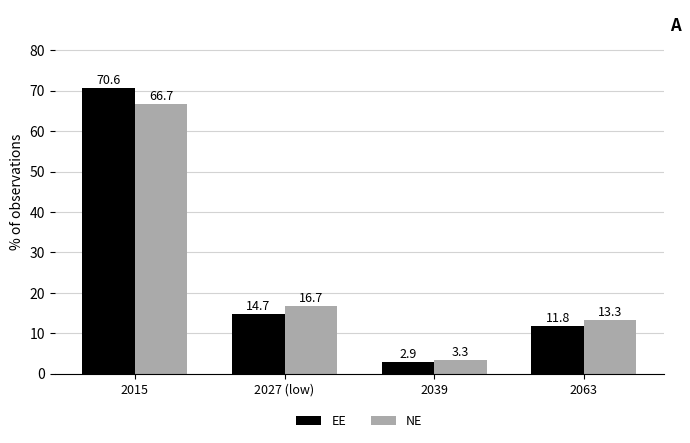

What is the difference between the NE values at 2039 and 2063?

10.0